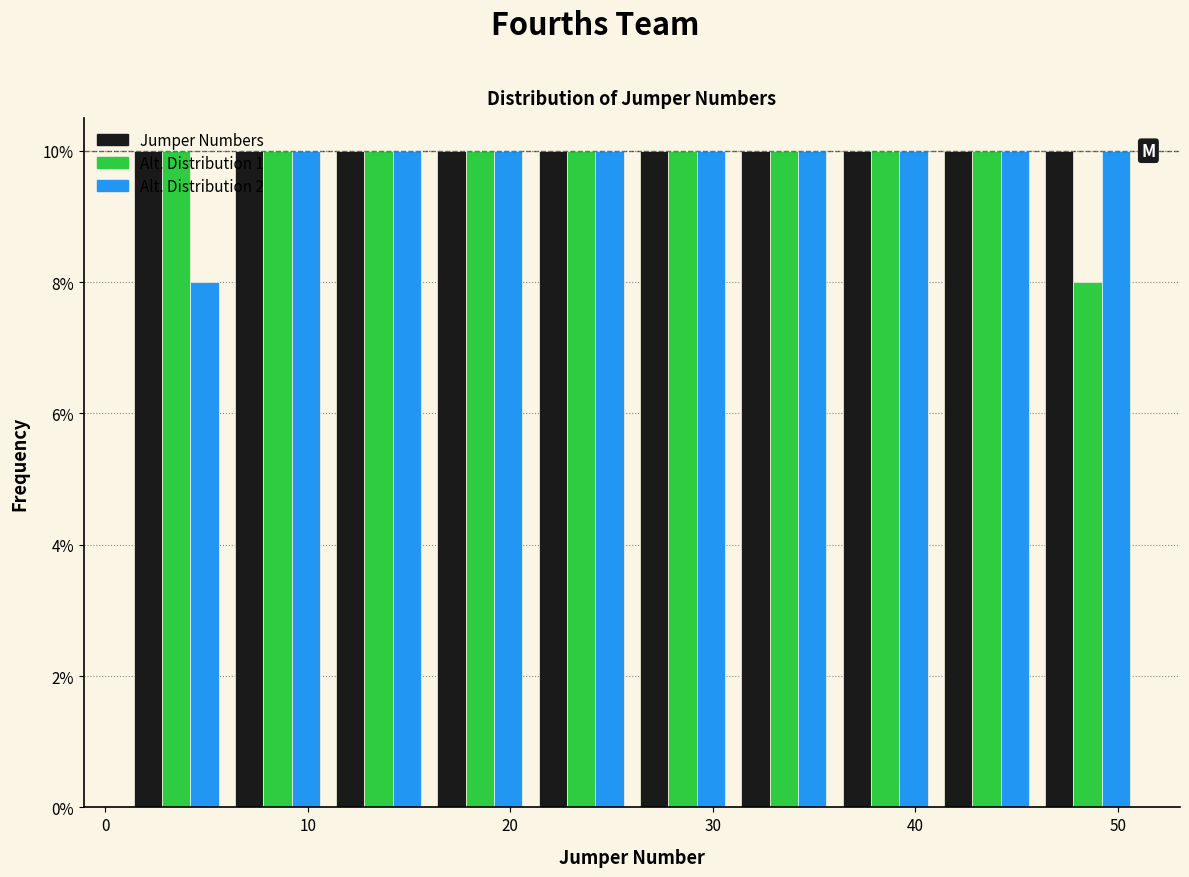

What is the height of the Alt. Distribution 2 bar covering 11 to 16 on the x-axis? The values are not printed on the chart, so give them approximately, as read against the axis.

10